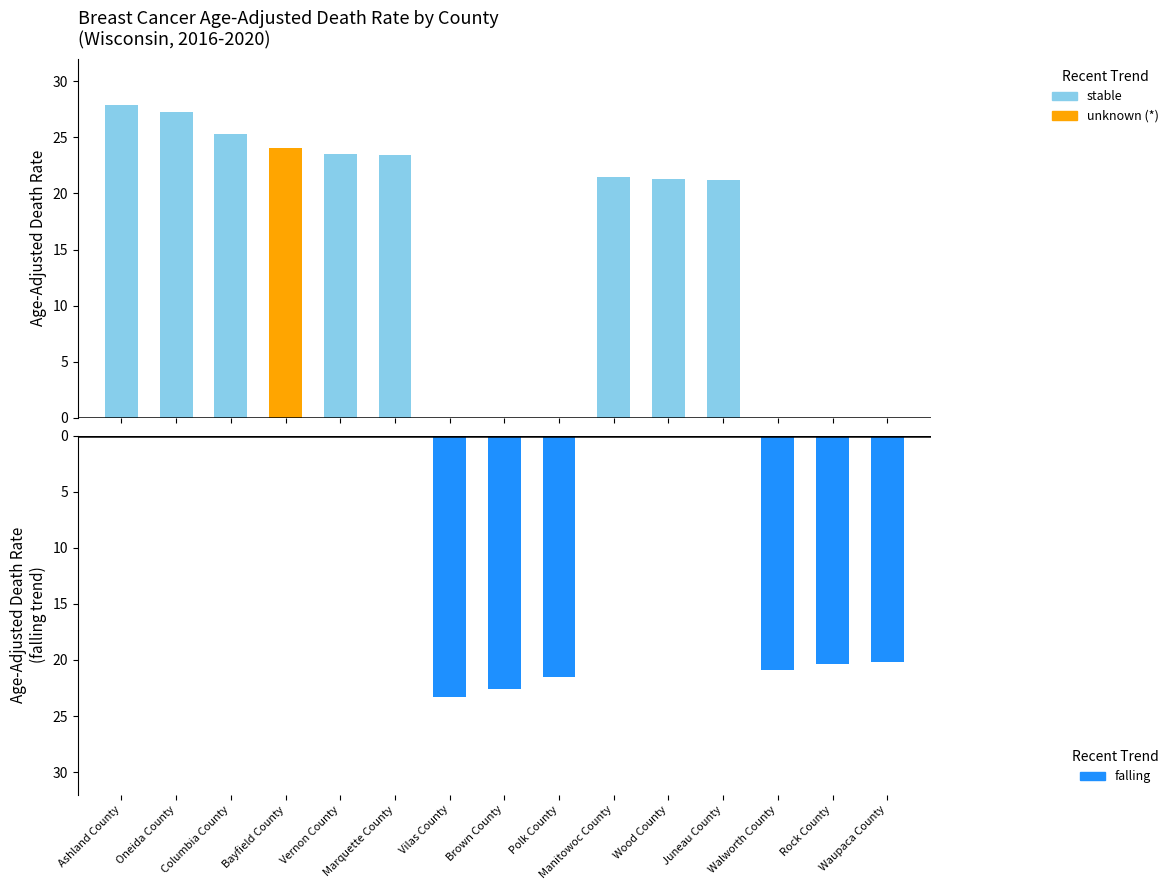

At which label does unknown (*) reach its peak?

Bayfield County